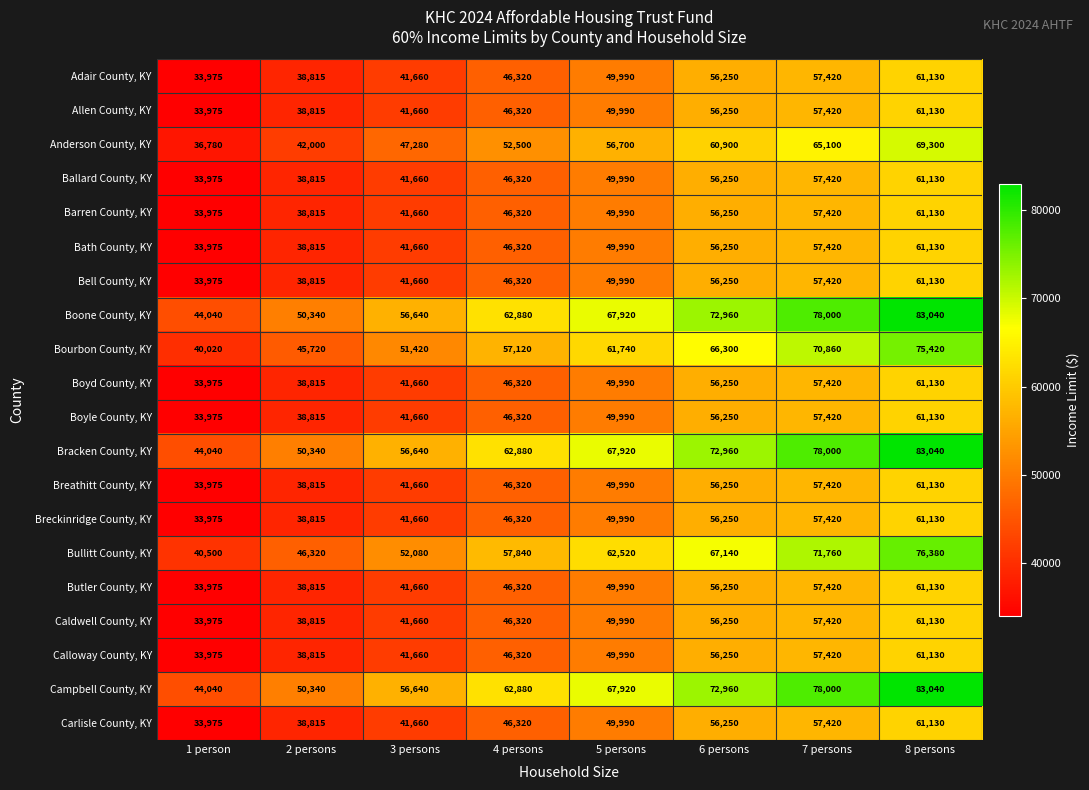

True or false: Breckinridge County, KY has a value of 38815 at 2 persons.

True